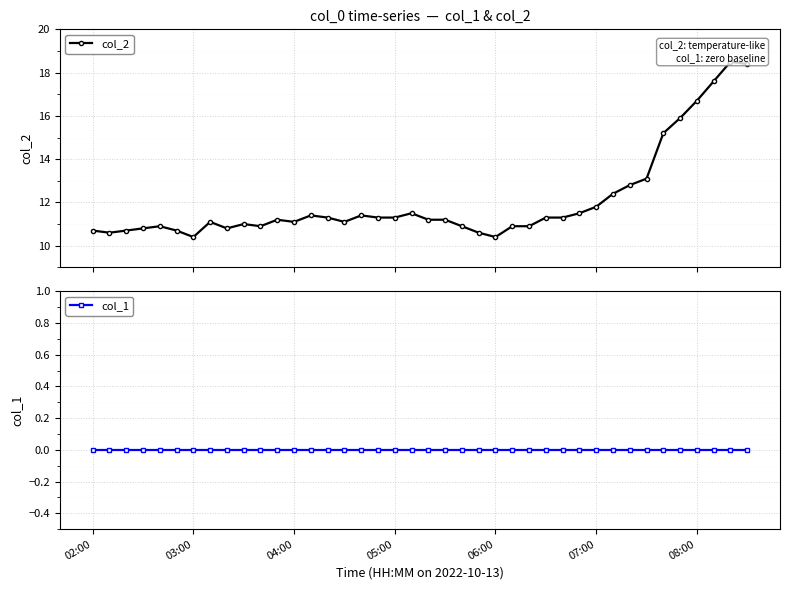

True or false: col_2 and col_1 cross at least once.

False